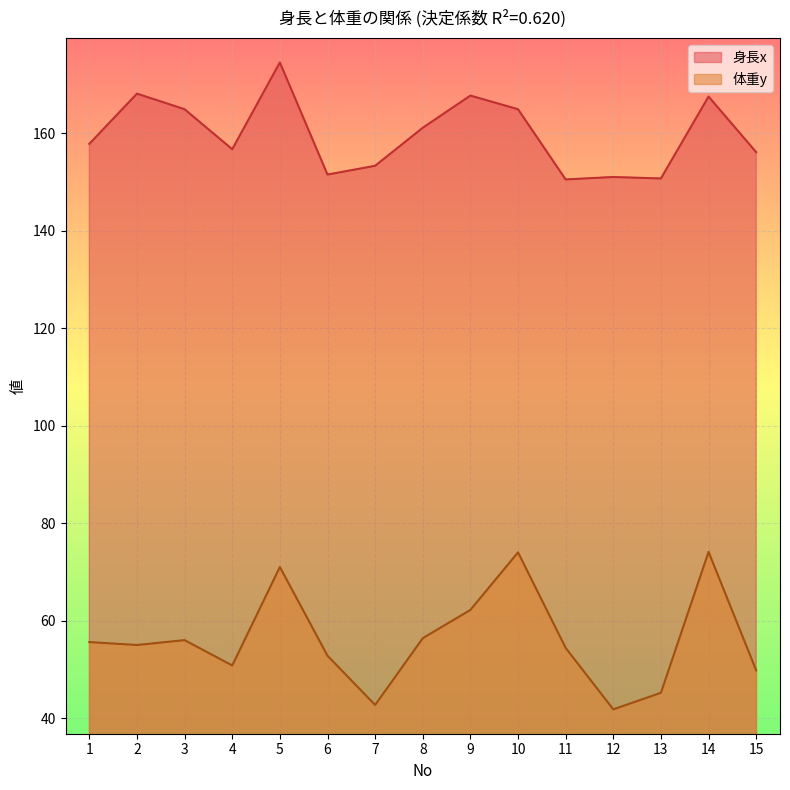

Where is 体重y nearest to the value 57?

8